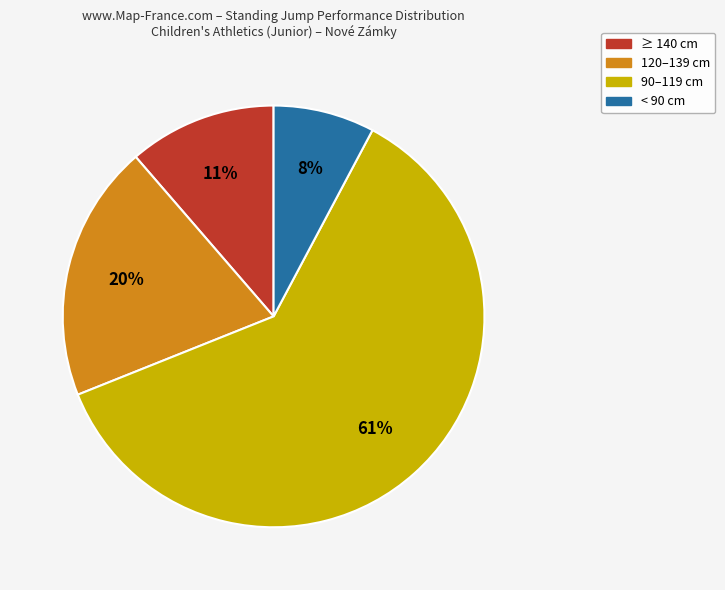

What is the smallest slice in the pie chart?

< 90 cm